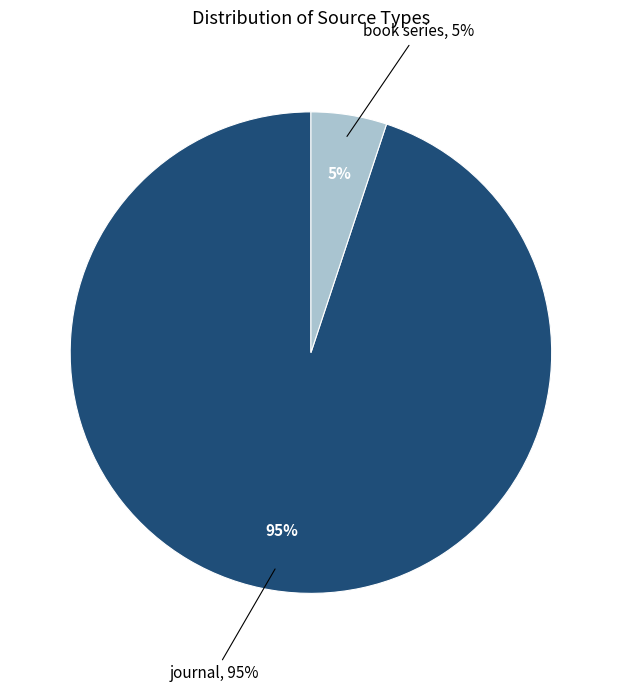

Rank the categories by value from highest to lowest.

journal, book series